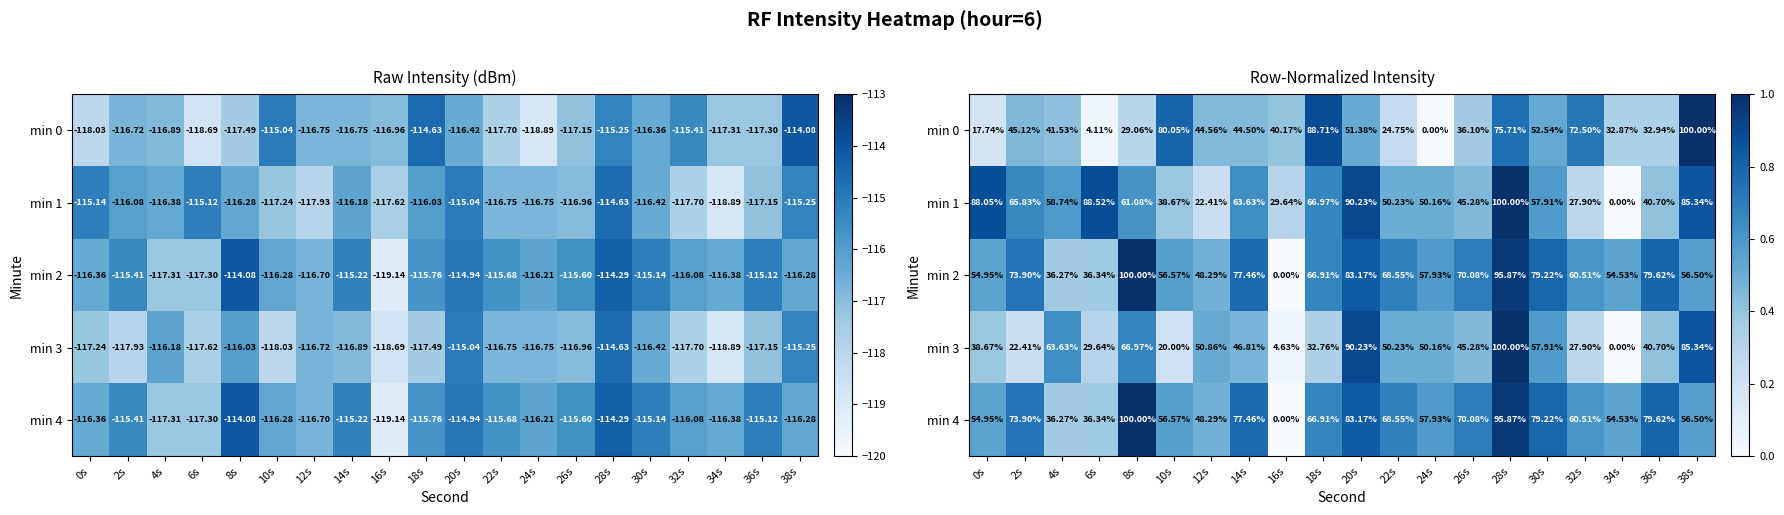

What is the greatest value displayed?

1.0